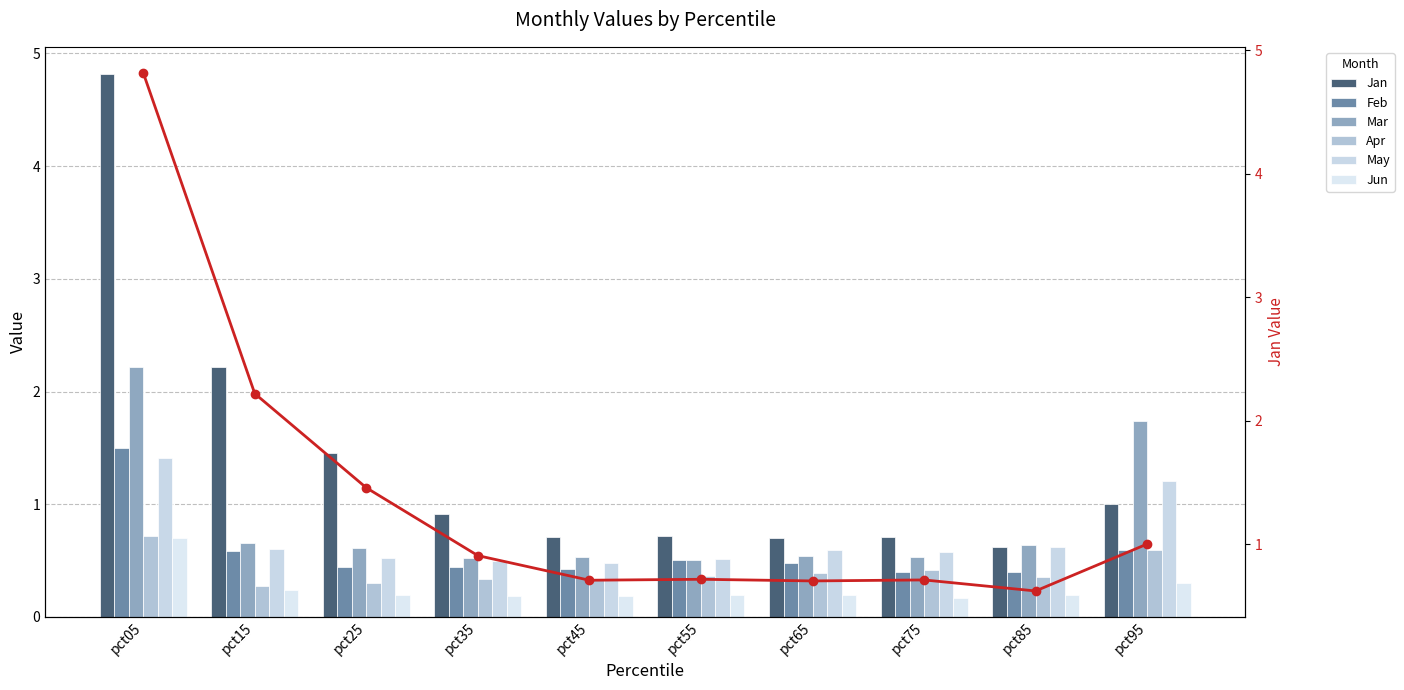

Count the Mar values in the range 0 to 1.

8